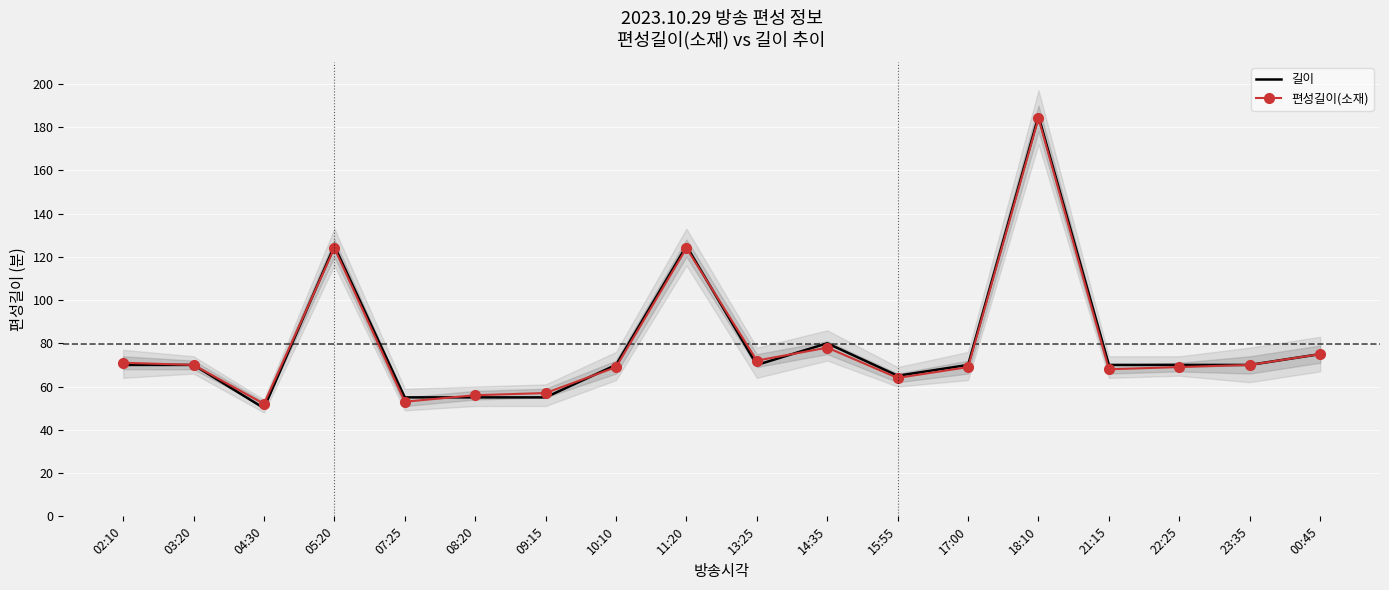

Is it true that 편성길이(소재) equals 96 at 09:15?

False